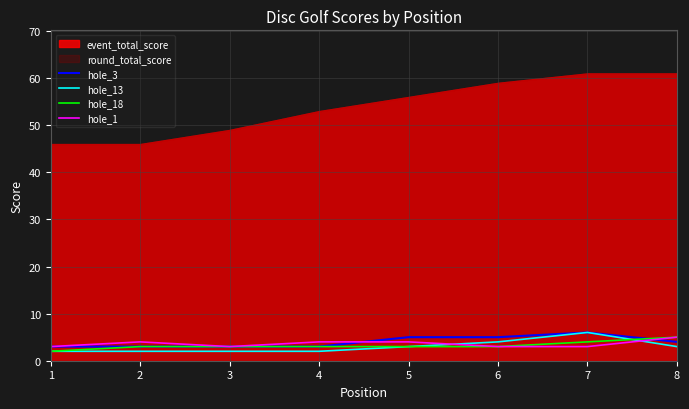

The hole_1 series shows 5 at 8. True or false?

True